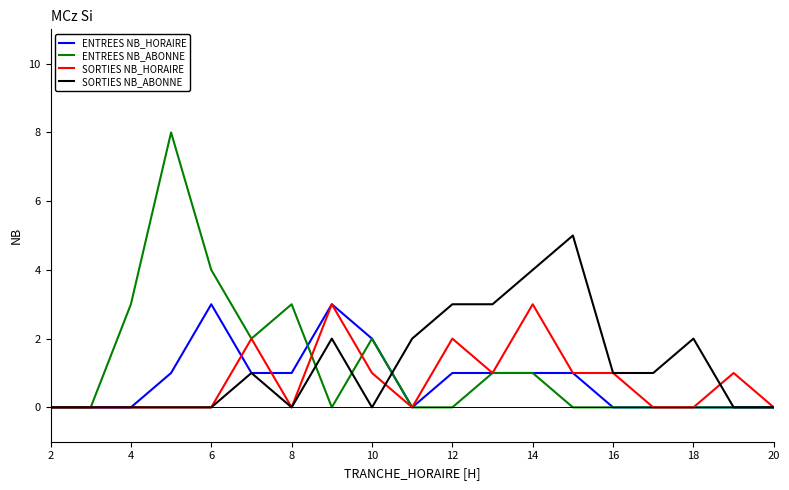

What is the sum of all ENTREES NB_HORAIRE values?

15